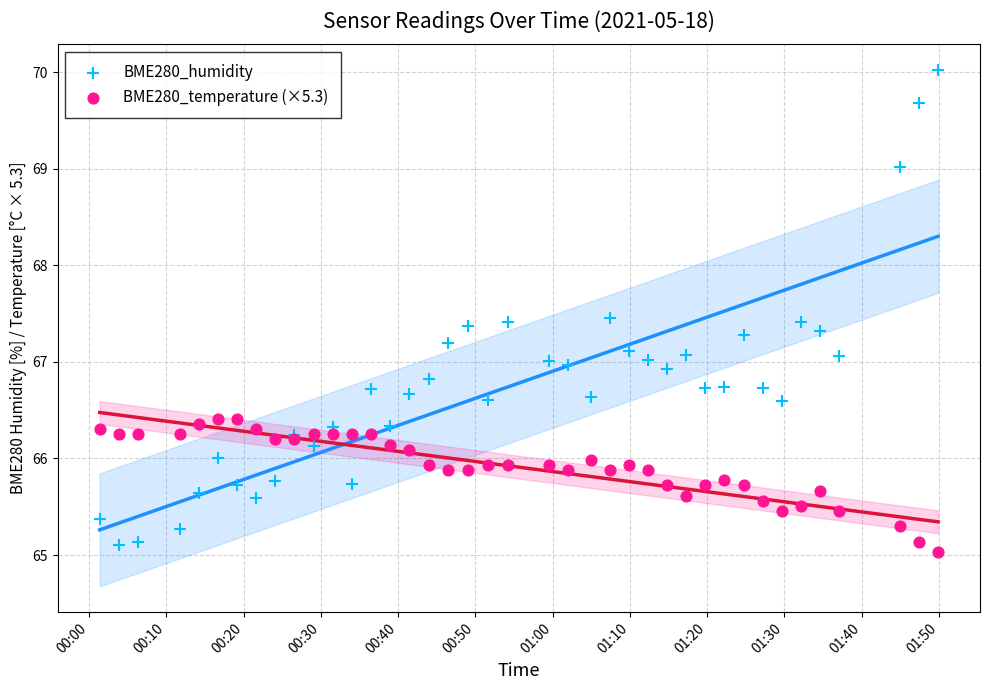

Which series has the widest spread of Y values?

BME280_humidity